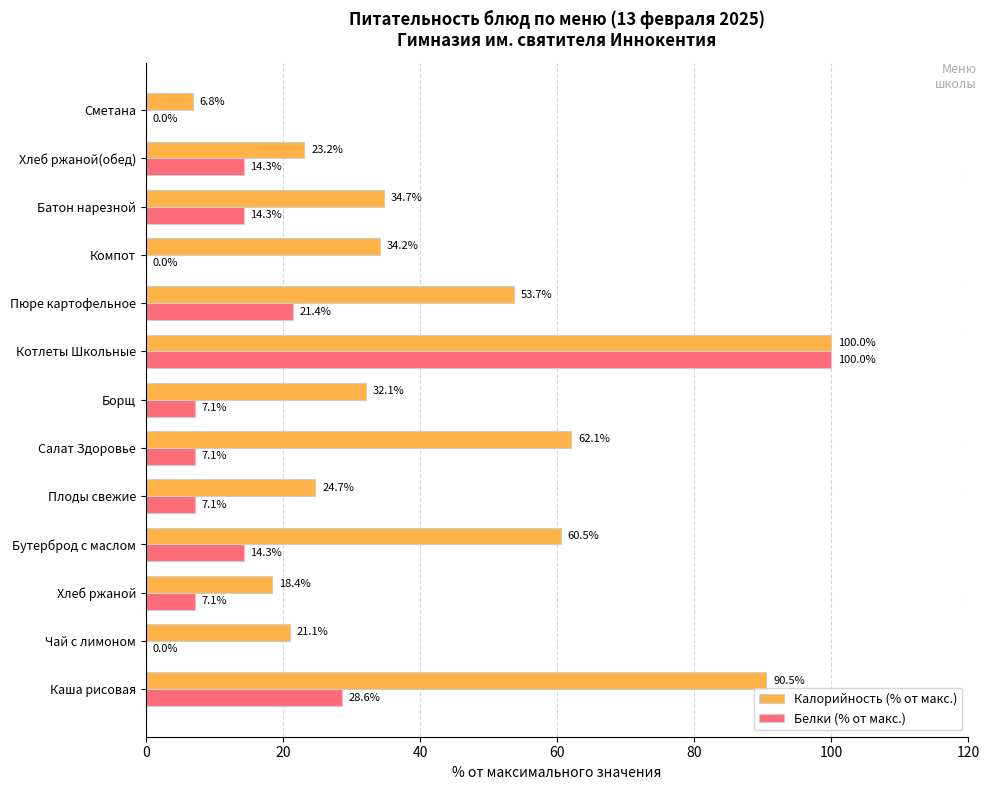

What is the maximum value shown in the chart?

100.0